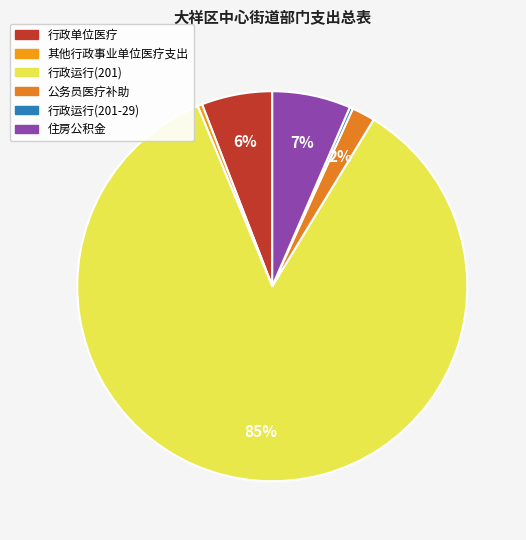

To the nearest percent, what is the difference between the 行政运行(201) and 住房公积金 slice percentages?

79%